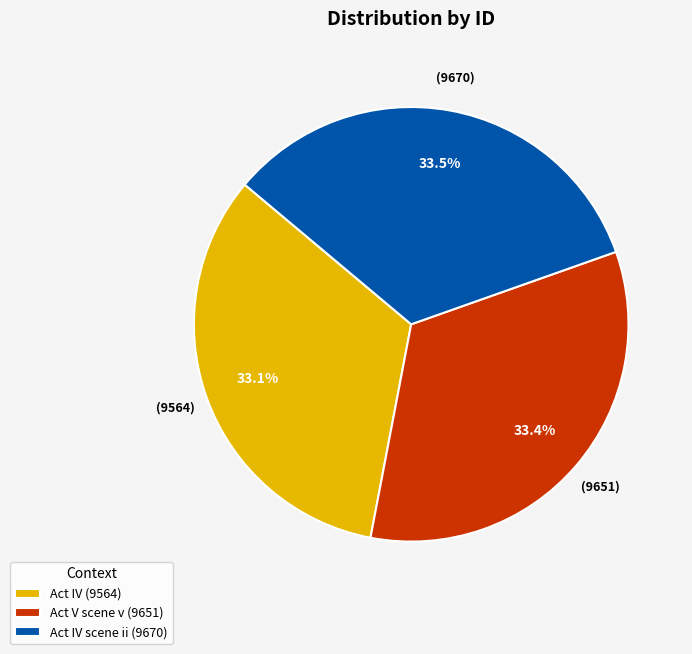

Approximately how many times larger is the value at Act IV scene ii (9670) compared to Act IV (9564)?

1.0